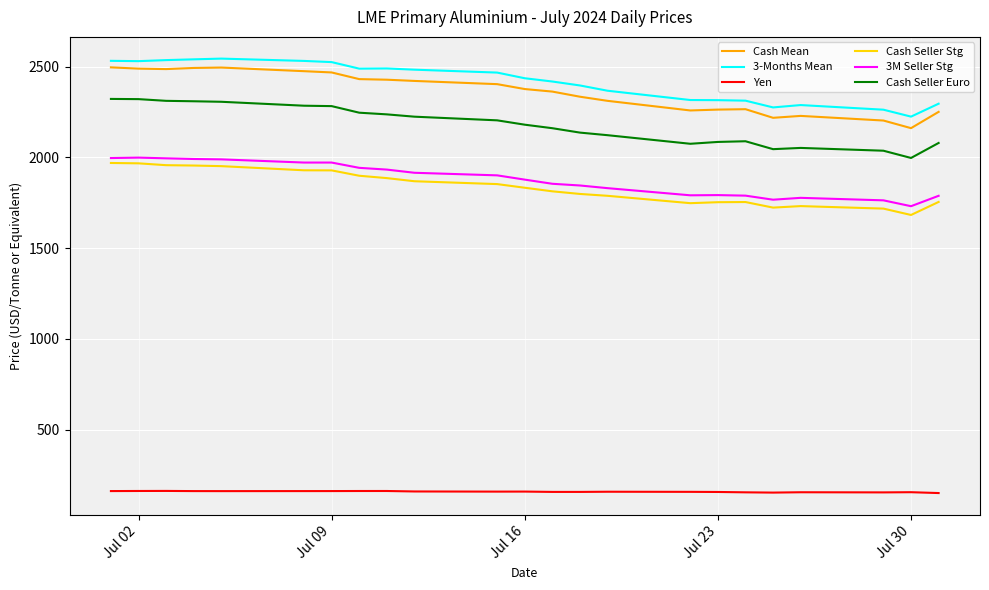

How many lines are shown in the chart?

6